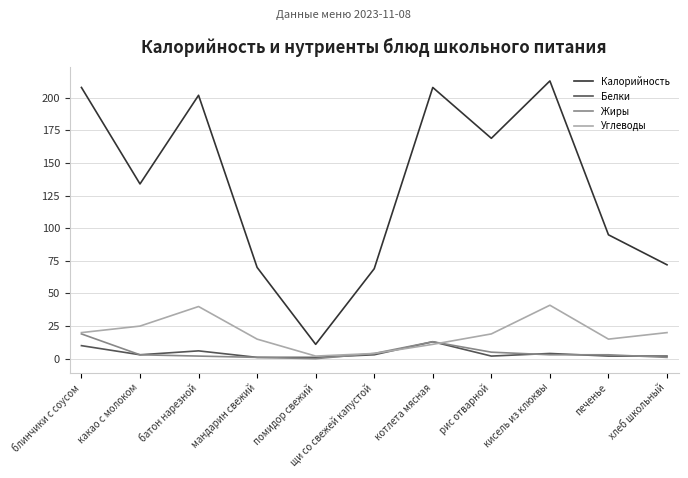

Rank the series by their maximum value, from highest to lowest.

Калорийность, Углеводы, Жиры, Белки